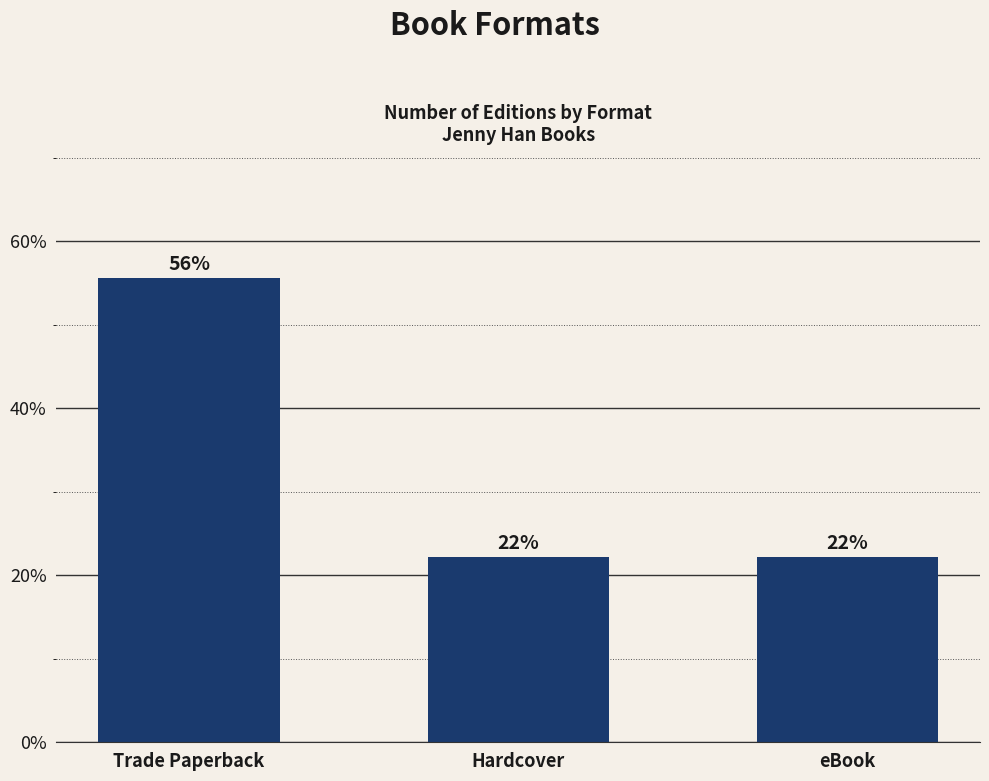

How many bars are there in total?

3